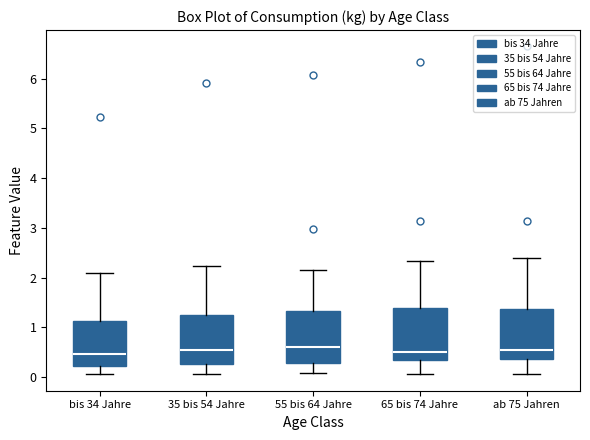

Reading left to right, transcribe this box plot: for each box, give where its median line is, the range the box spans, and where its two whiskers end, as read against the y-axis. The values are not printed on the chart, so give them approximately, as read against the axis.

bis 34 Jahre: median 0.5, box 0.2 to 1.1, whiskers 0.1 to 2.1
35 bis 54 Jahre: median 0.5, box 0.3 to 1.3, whiskers 0.1 to 2.2
55 bis 64 Jahre: median 0.6, box 0.3 to 1.3, whiskers 0.1 to 2.1
65 bis 74 Jahre: median 0.5, box 0.3 to 1.4, whiskers 0.1 to 2.3
ab 75 Jahren: median 0.5, box 0.4 to 1.4, whiskers 0.1 to 2.4